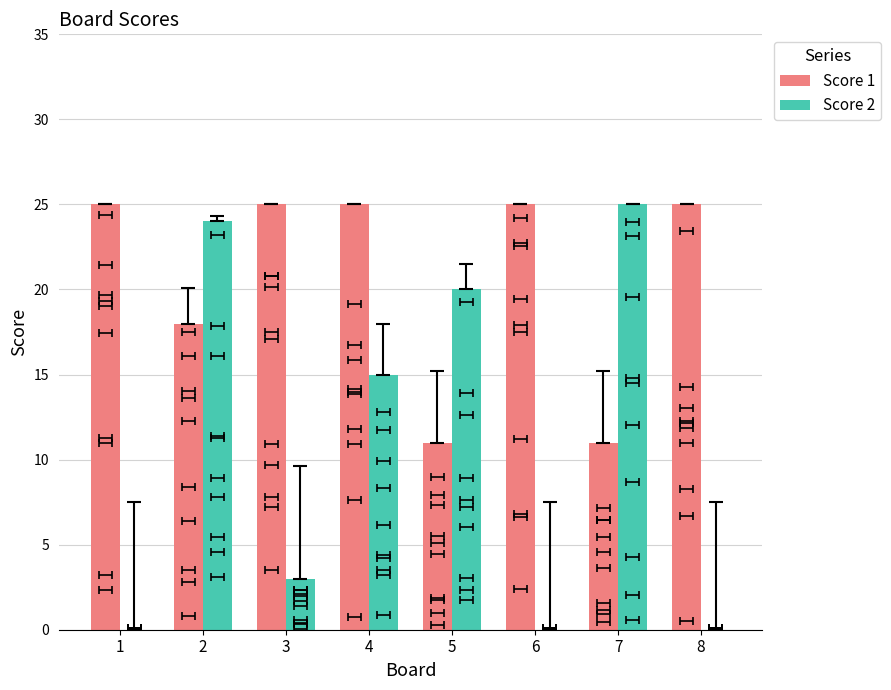

What are all the series names shown in the legend?

Score 1, Score 2